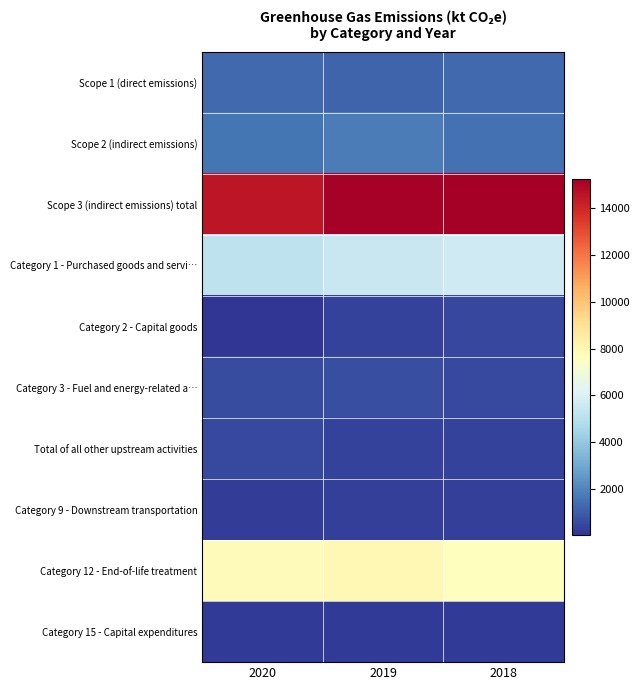

List the series in order of their peak value, lowest first.

Category 15 - Capital expenditures, Category 9 - Downstream transportation, Category 2 - Capital goods, Total of all other upstream activities, Category 3 - Fuel and energy-related a…, Scope 1 (direct emissions), Scope 2 (indirect emissions), Category 1 - Purchased goods and servi…, Category 12 - End-of-life treatment, Scope 3 (indirect emissions) total